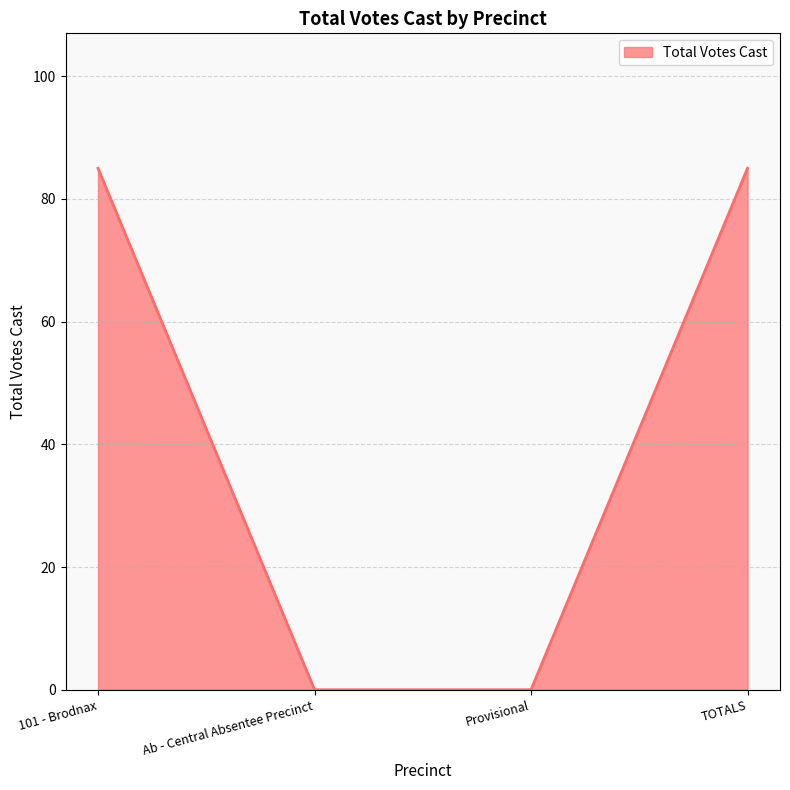

What value does the data have at TOTALS?

85